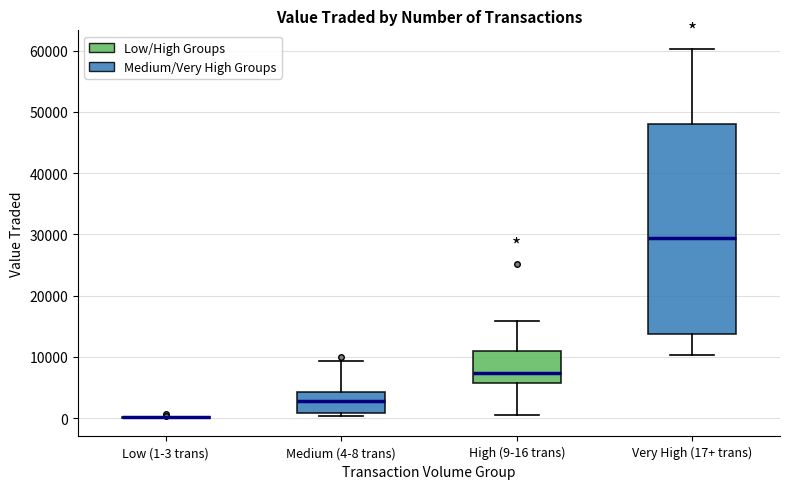

Reading left to right, transcribe this box plot: for each box, give where its median line is, the range the box spans, and where its two whiskers end, as read against the y-axis. The values are not printed on the chart, so give them approximately, as read against the axis.

Low (1-3 trans): box collapsed to a line at 0, whiskers 0 to 0
Medium (4-8 trans): median 3000, box 1000 to 4000, whiskers 0 to 9000
High (9-16 trans): median 7000, box 6000 to 11000, whiskers 1000 to 16000
Very High (17+ trans): median 29000, box 14000 to 48000, whiskers 10000 to 60000